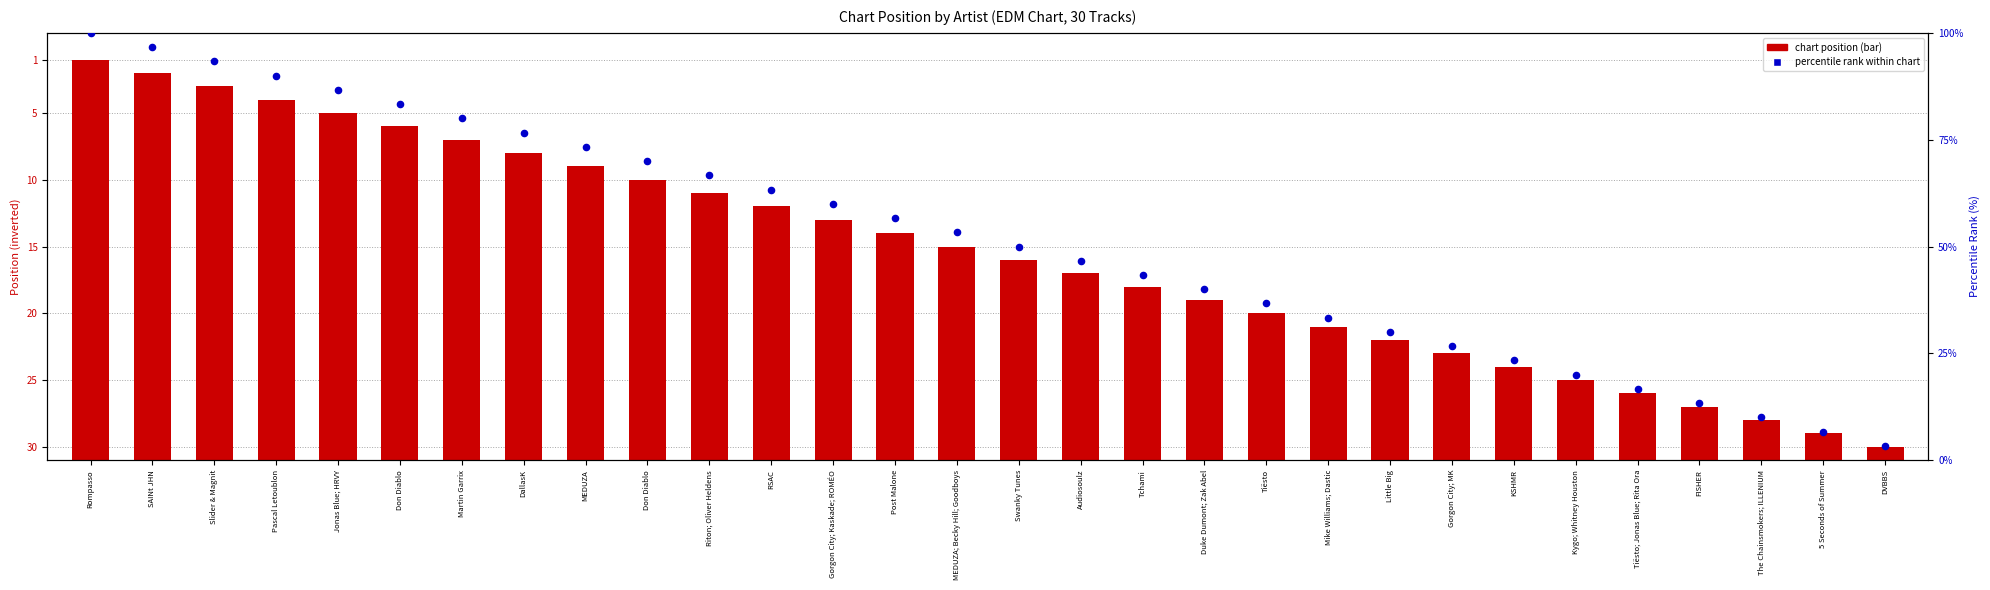

At how many categories does at least one series exceed 78?

7